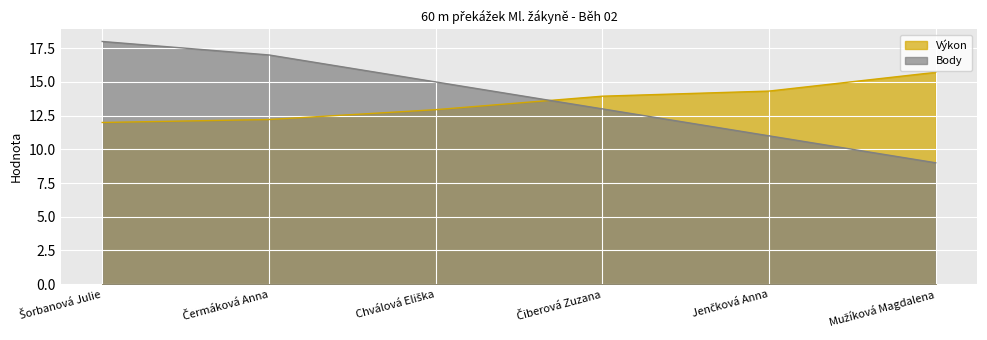

At which label is Pořadí closest to 13?

Čiberová Zuzana